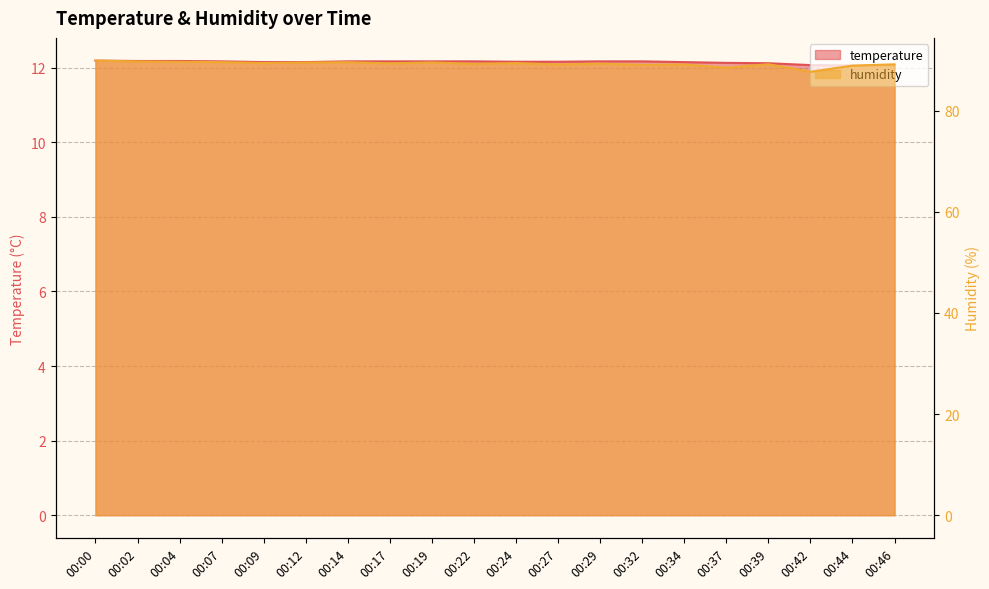

Is it true that temperature equals 12.1 at 00:42?

True